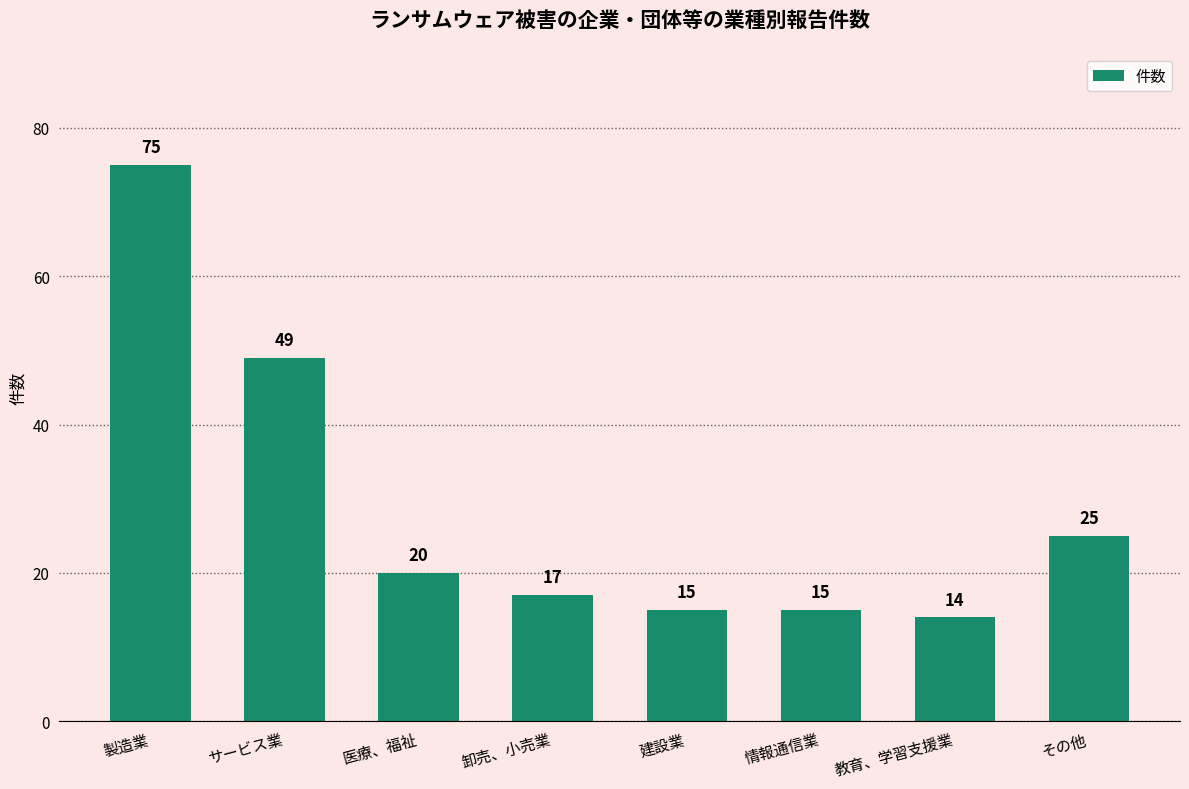

What is the change in value from 情報通信業 to その他?

+10